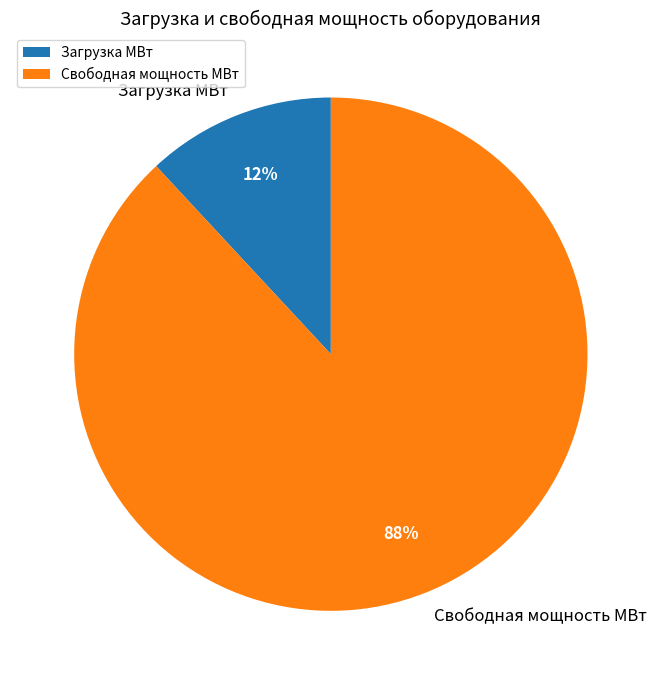

Rank the categories by value from lowest to highest.

Загрузка МВт, Свободная мощность МВт